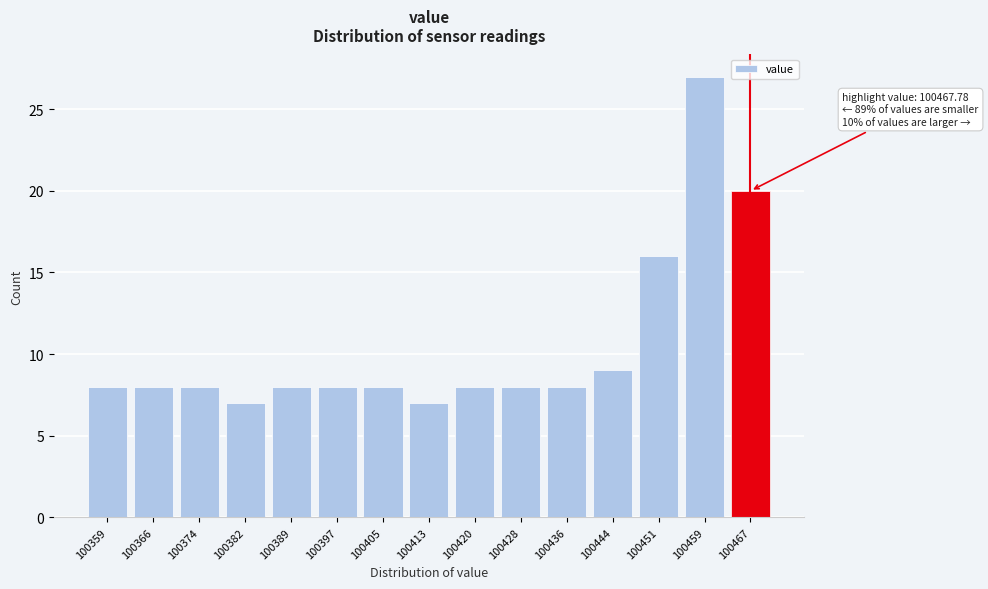

Reading left to right, list all the values displayed in this chart.

8	8	8	7	8	8	8	7	8	8	8	9	16	27	20